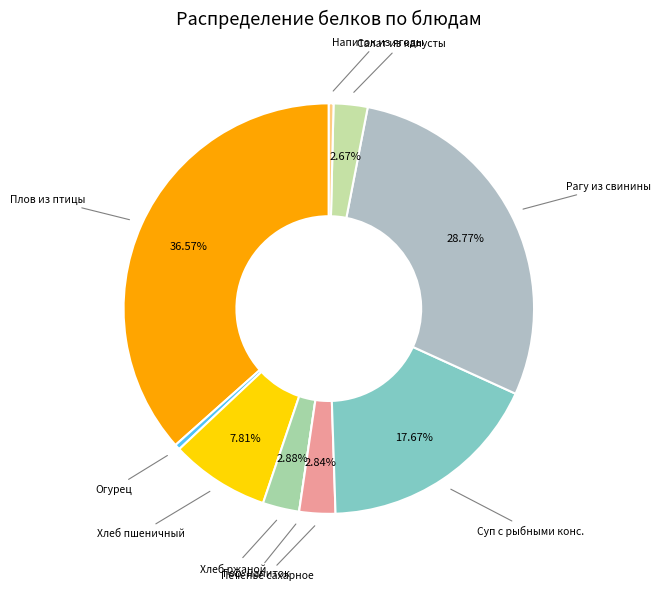

Do Печенье сахарное and Плов из птицы together represent more than half of the pie?

No